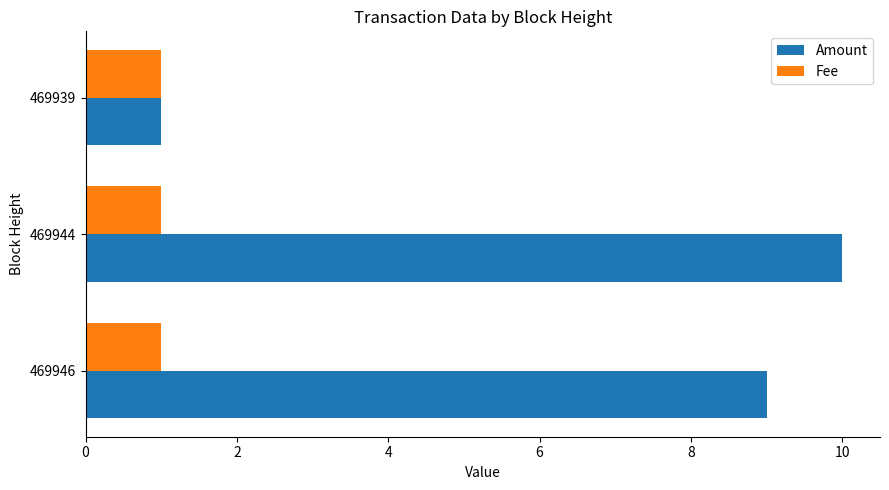

What is the sum of all Amount values?

20